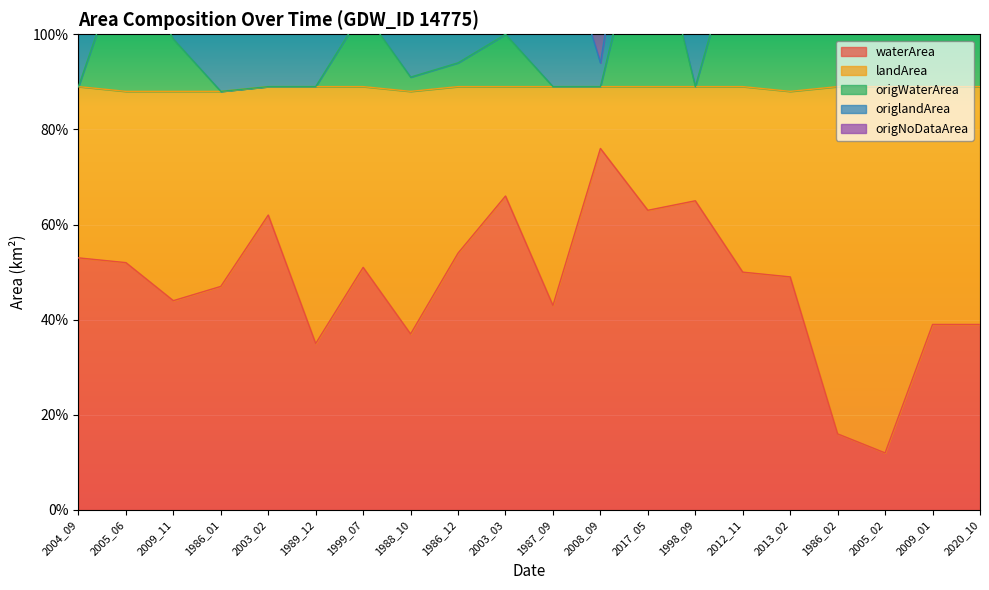

What is the value of the origWaterArea point at the 6th from the left?

0.9